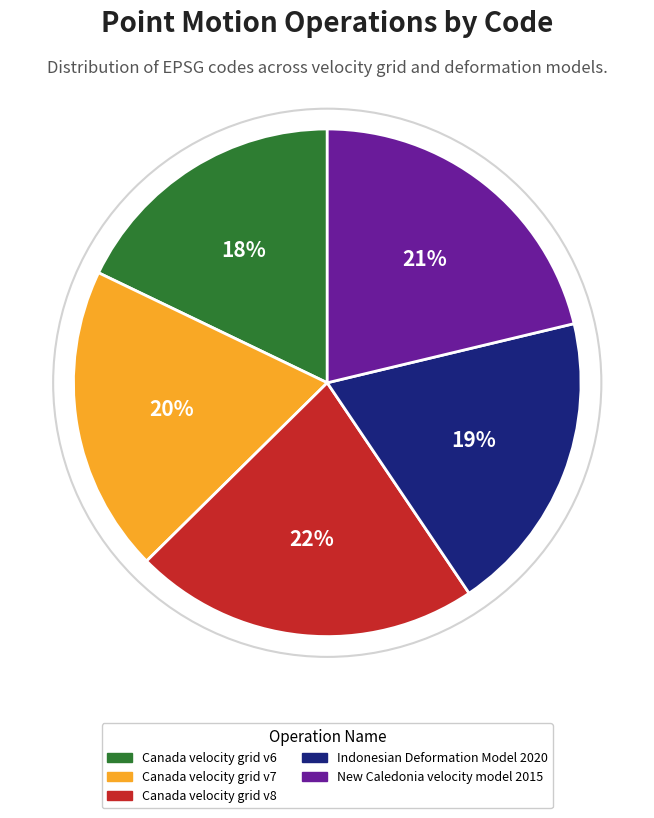

To the nearest percent, what percentage of the pie is Canada velocity grid v6?

18%